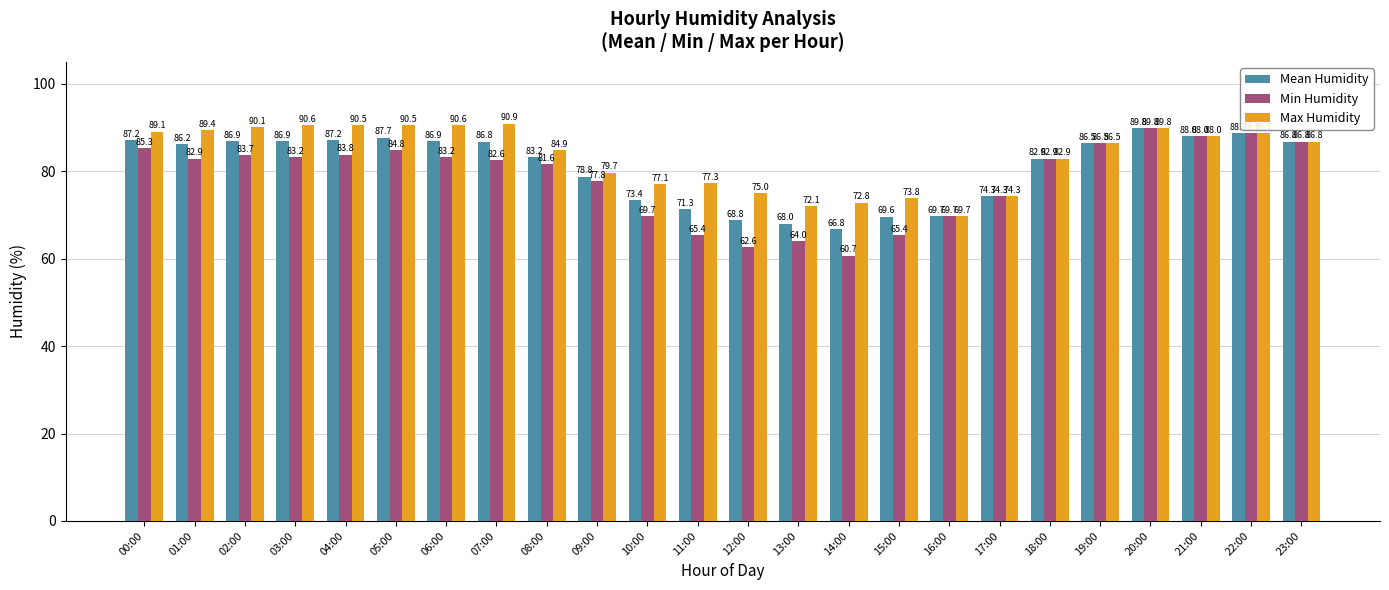

List the series in order of their overall mean, highest first.

Max Humidity, Mean Humidity, Min Humidity